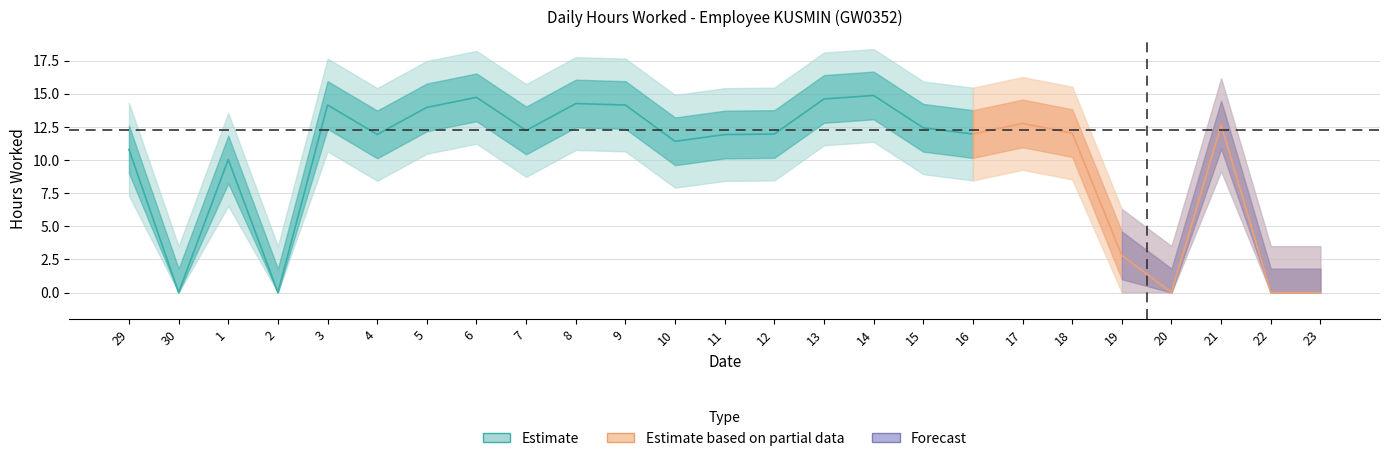

What is the sum of the values at 1 and 2?

10.0